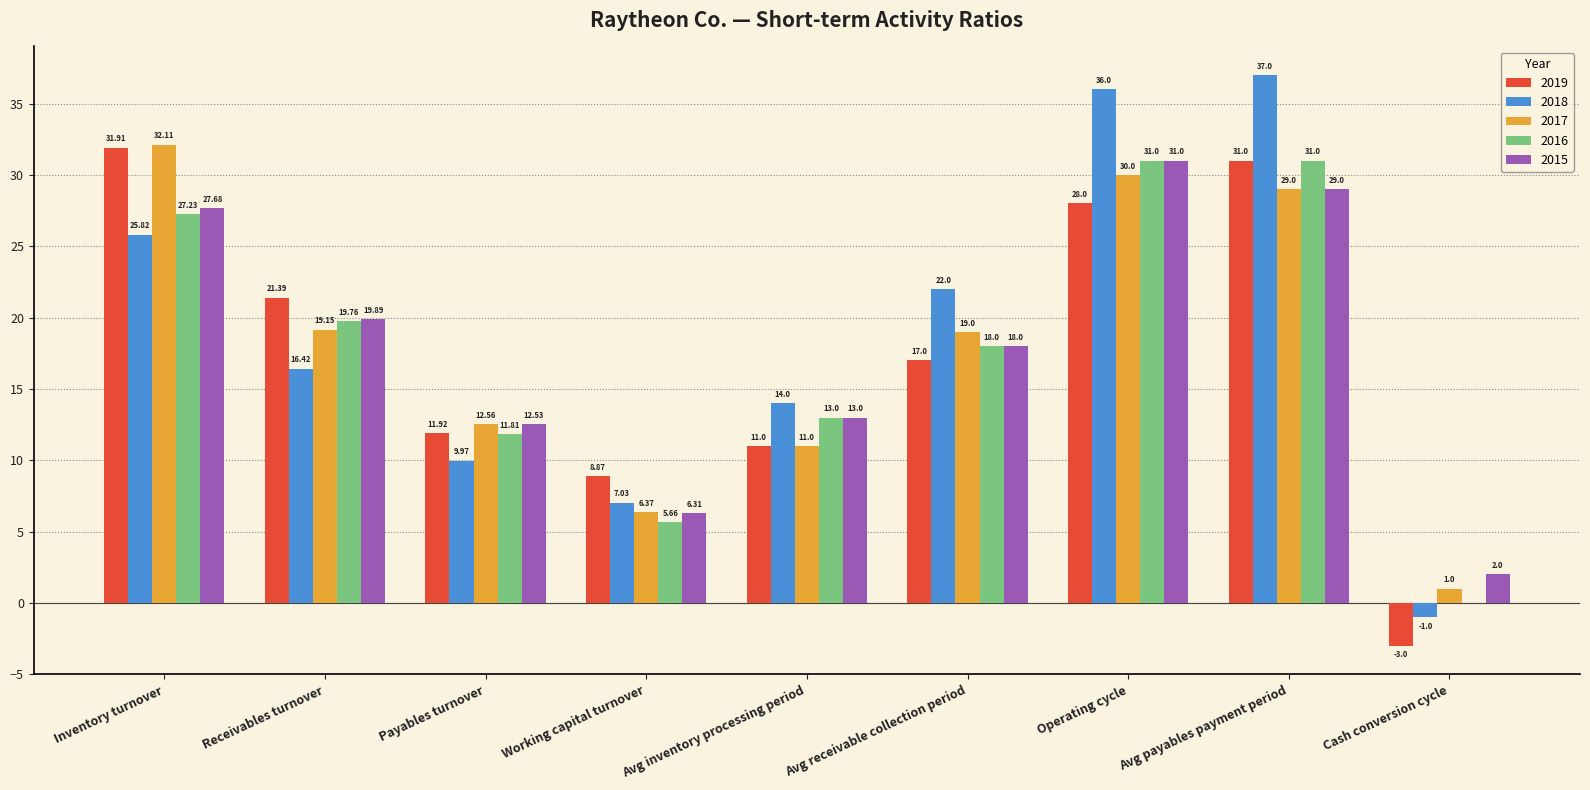

Which category has the highest value in the 2019 series?

Inventory turnover